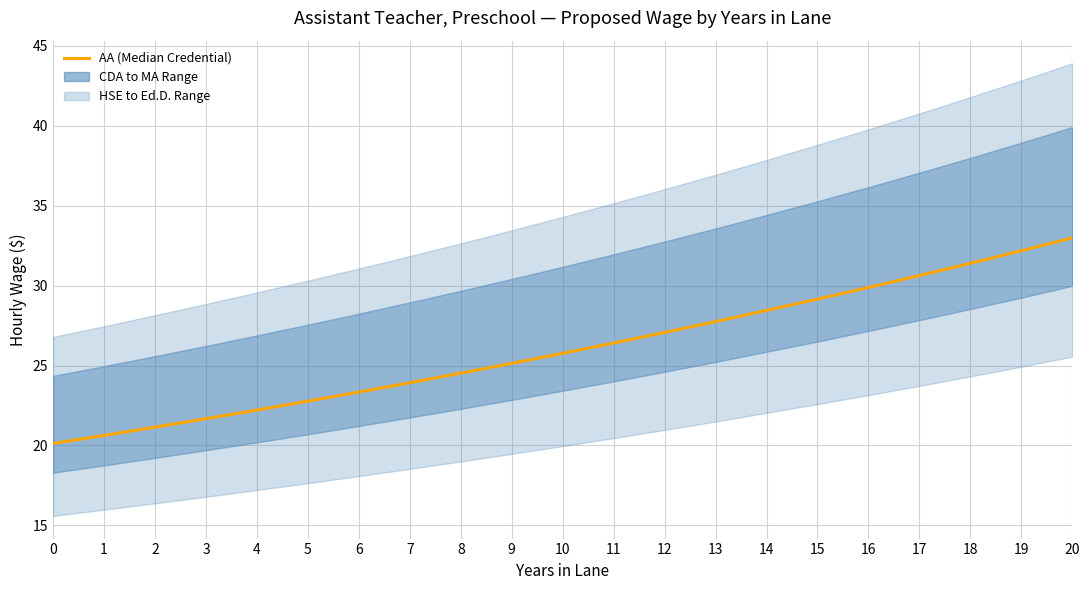

Rank the categories by value from highest to lowest.

20, 19, 18, 17, 16, 15, 14, 13, 12, 11, 10, 9, 8, 7, 6, 5, 4, 3, 2, 1, 0